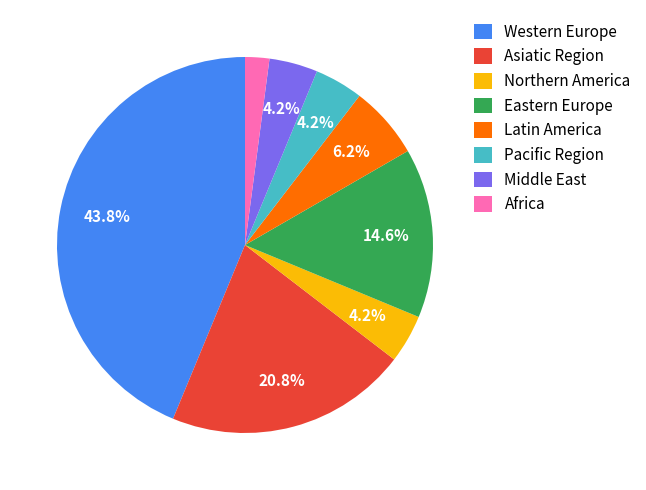

Which category has the smallest portion of the pie?

Africa